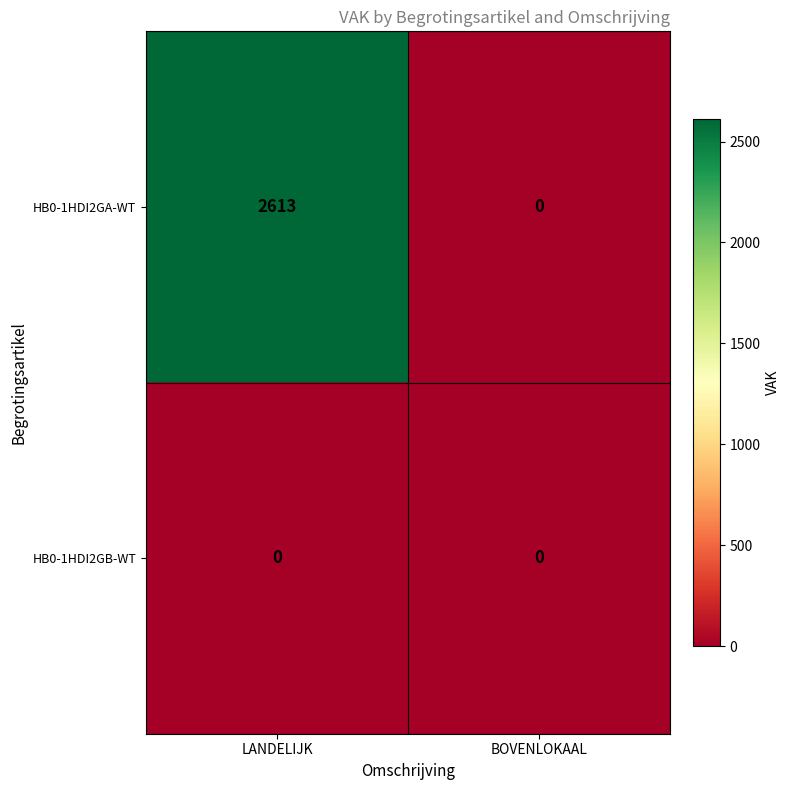

At LANDELIJK, list the series in order from largest to smallest.

HB0-1HDI2GA-WT, HB0-1HDI2GB-WT